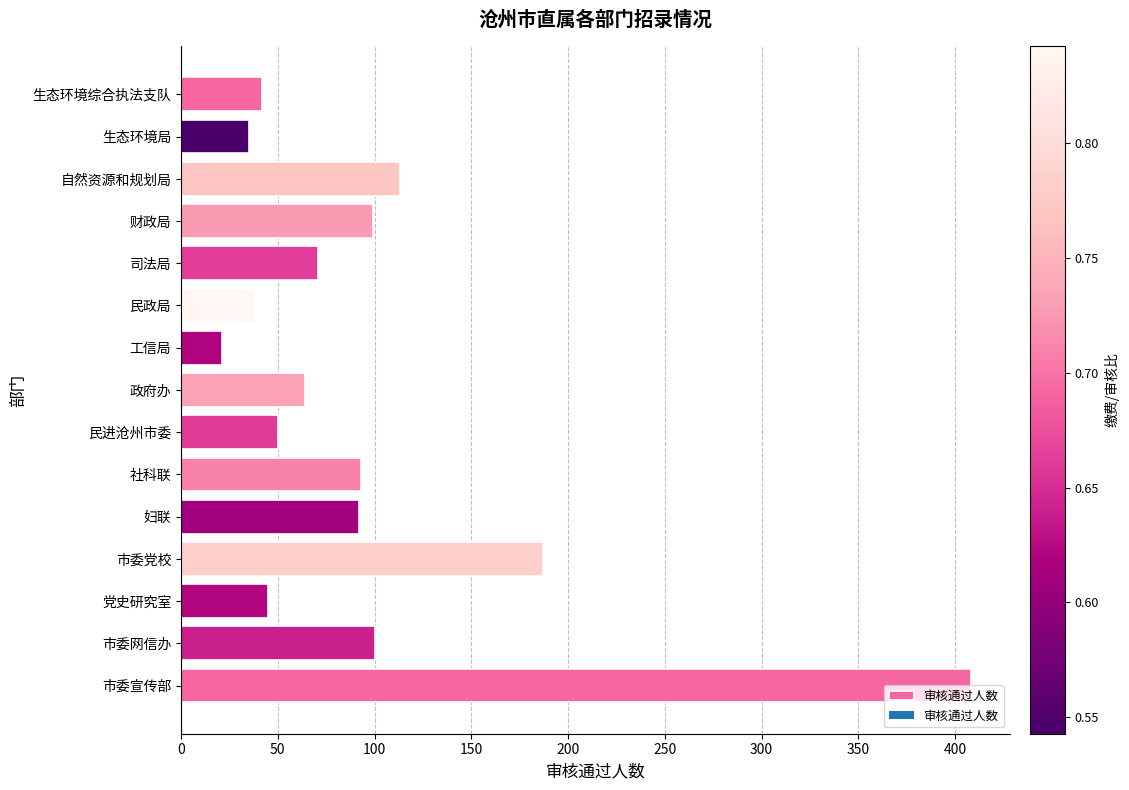

Approximately how many times larger is the value at 生态环境综合执法支队 compared to 妇联?

0.5